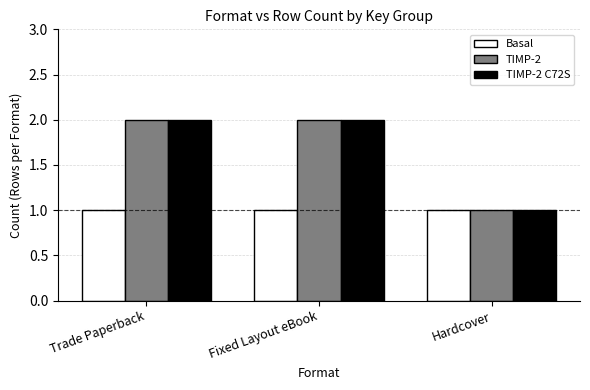

Is the value of Basal at Trade Paperback greater than the value of TIMP-2 at Fixed Layout eBook?

No